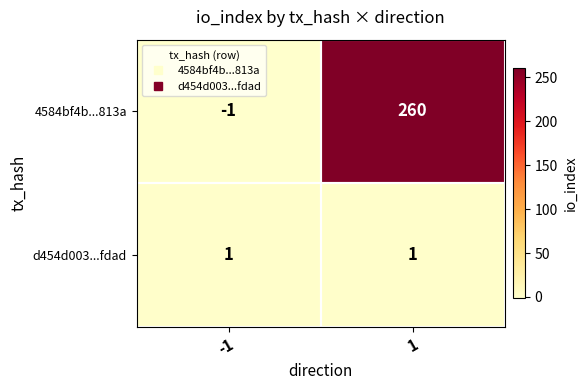

Between -1 and 1, which series saw the biggest shift?

4584bf4b...813a